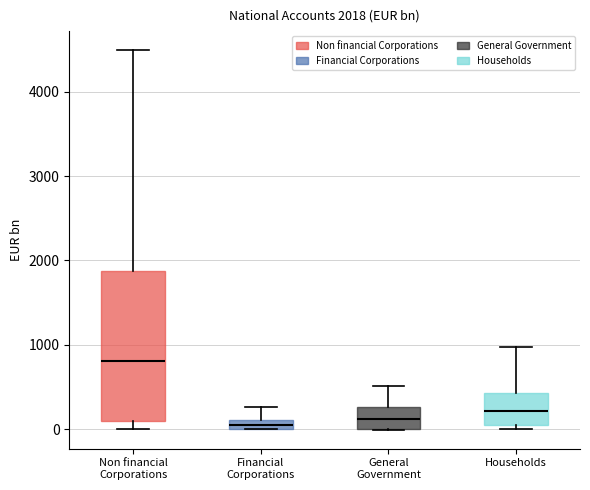

Comparing the boxes themselves (not the whiskers), which one is the tallest?

Non financial Corporations